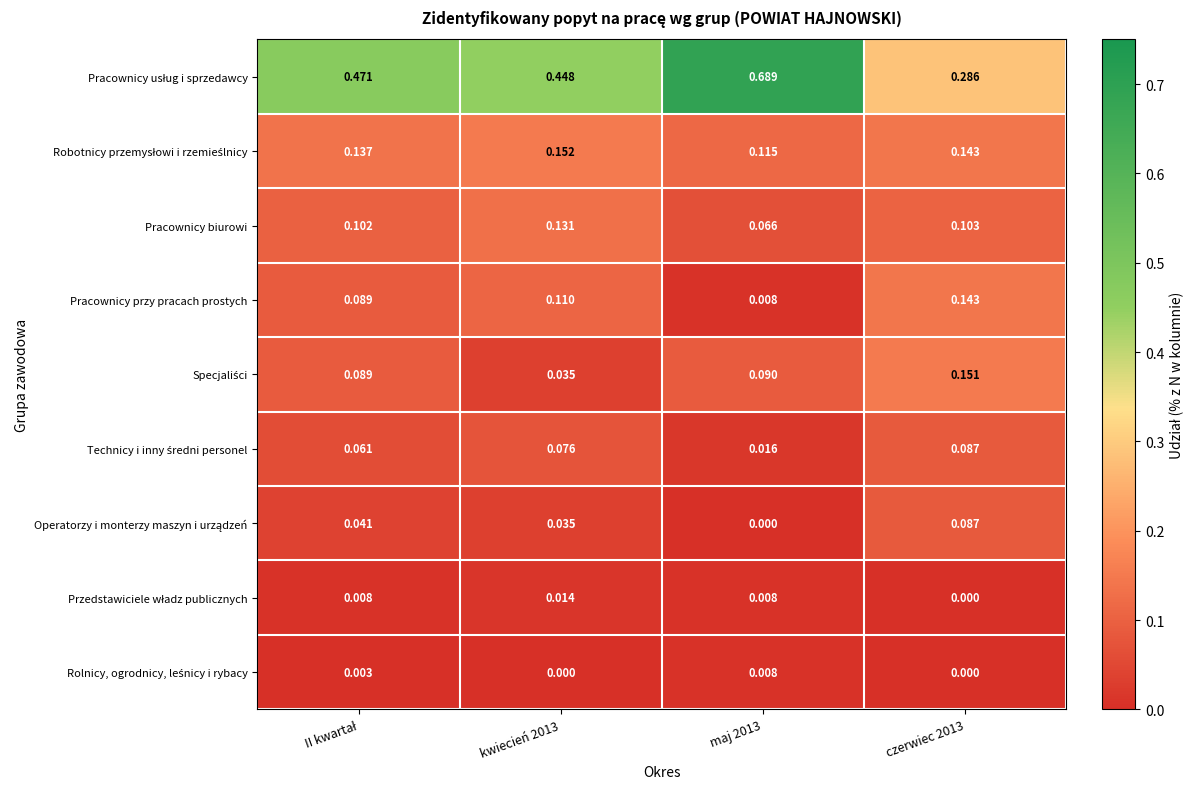

Which series changed the most between maj 2013 and czerwiec 2013?

Pracownicy usług i sprzedawcy